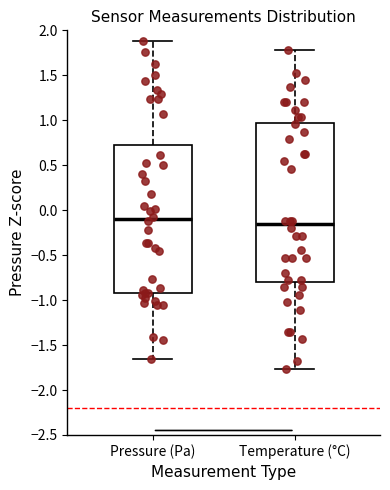

Where does the lower whisker of the box for Pressure (Pa) end on the y-axis? The values are not printed on the chart, so give them approximately, as read against the axis.

-1.65